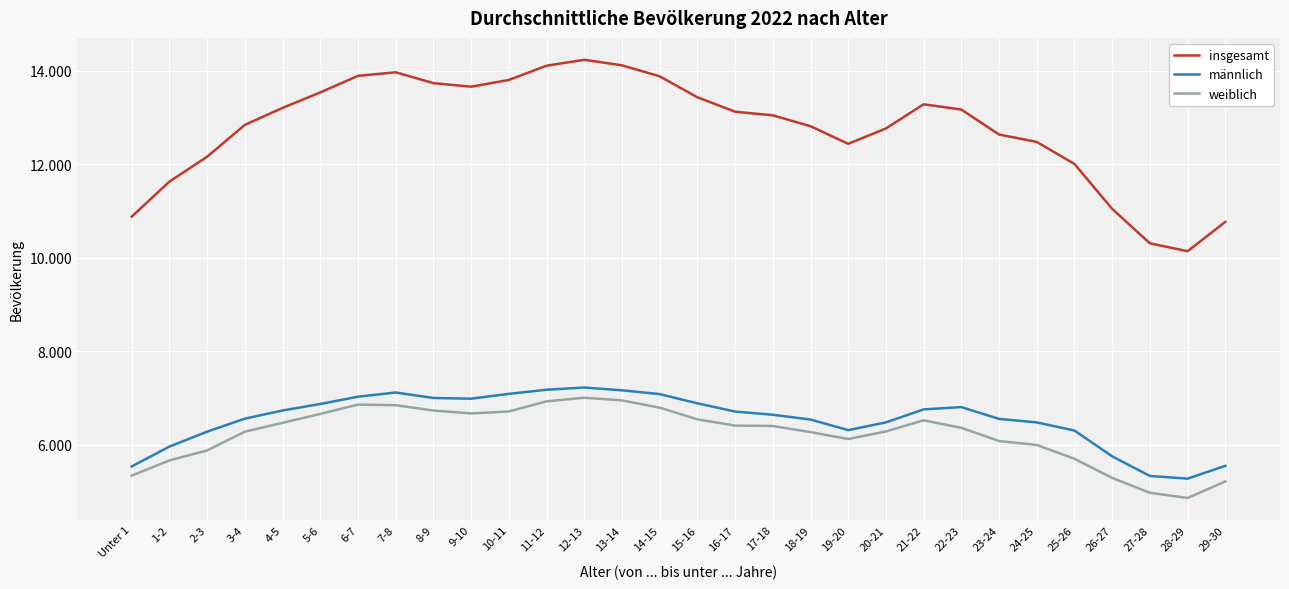

What is the value of the insgesamt point at the 7th from the left?

13886